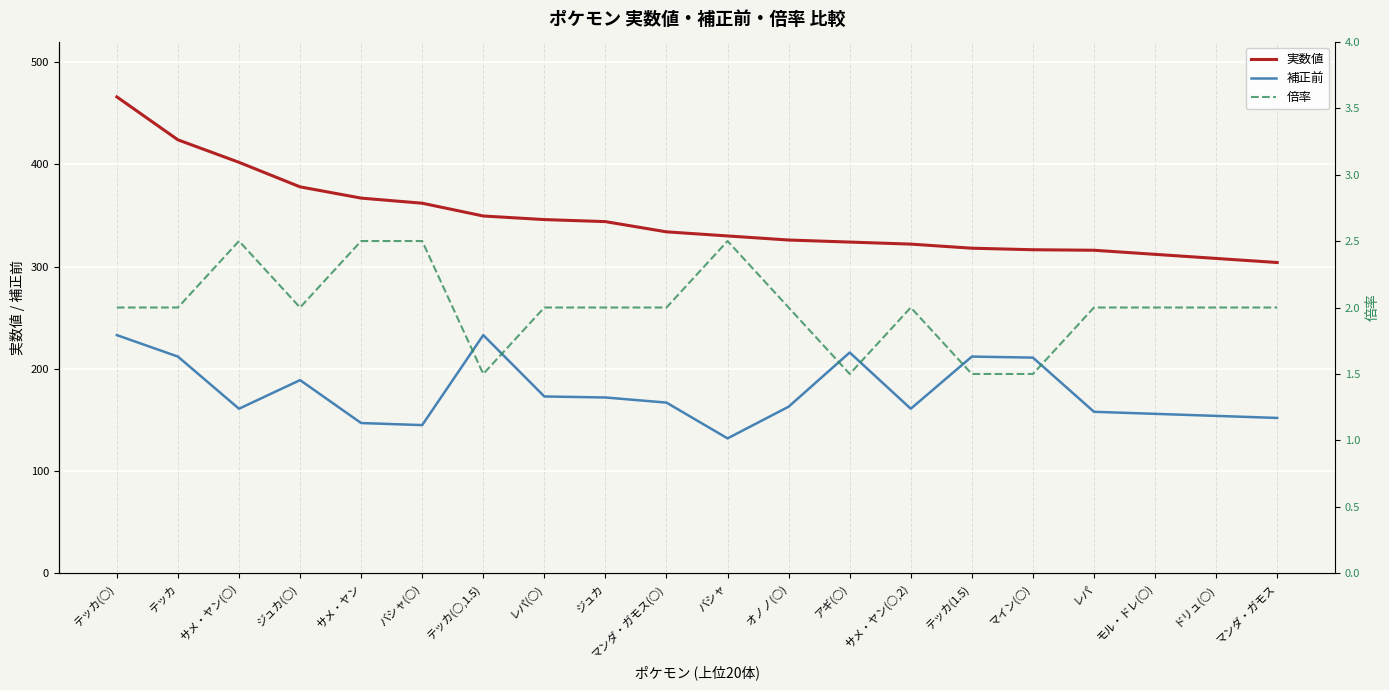

Which series has the largest range (max minus min)?

実数値